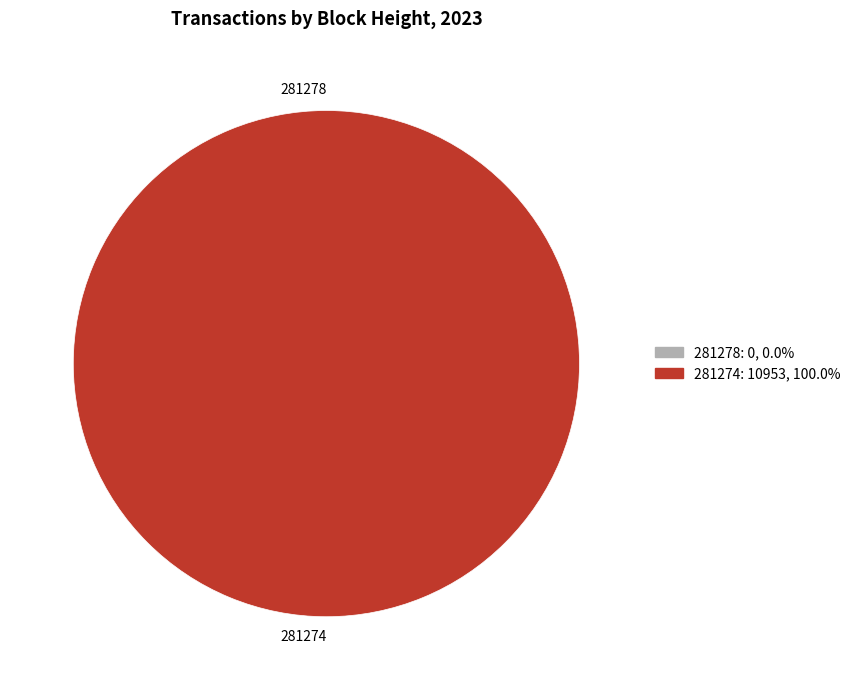

Does any single category account for the majority?

Yes